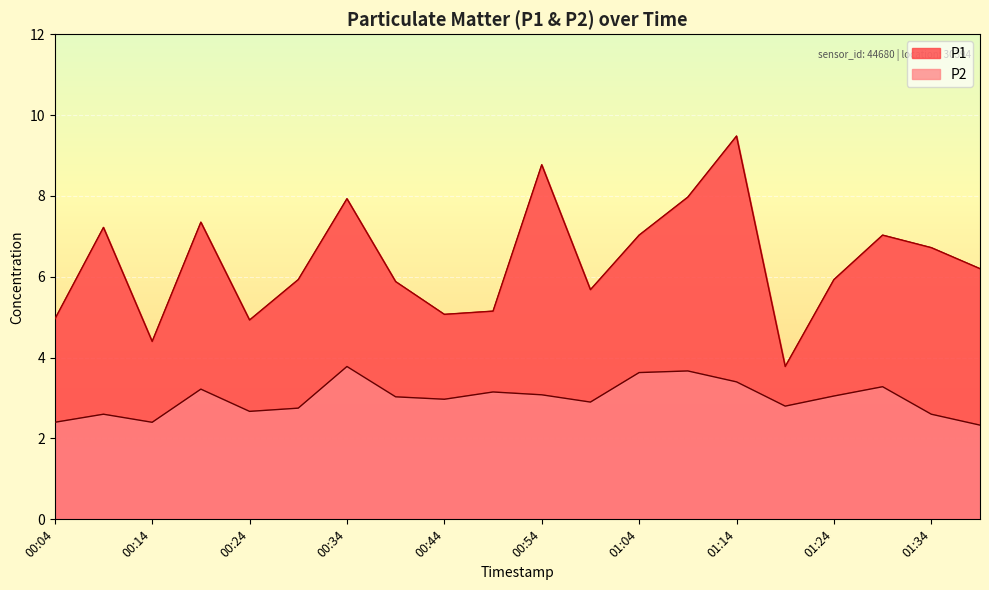

Between 01:19 and 01:04, which is larger?

01:04